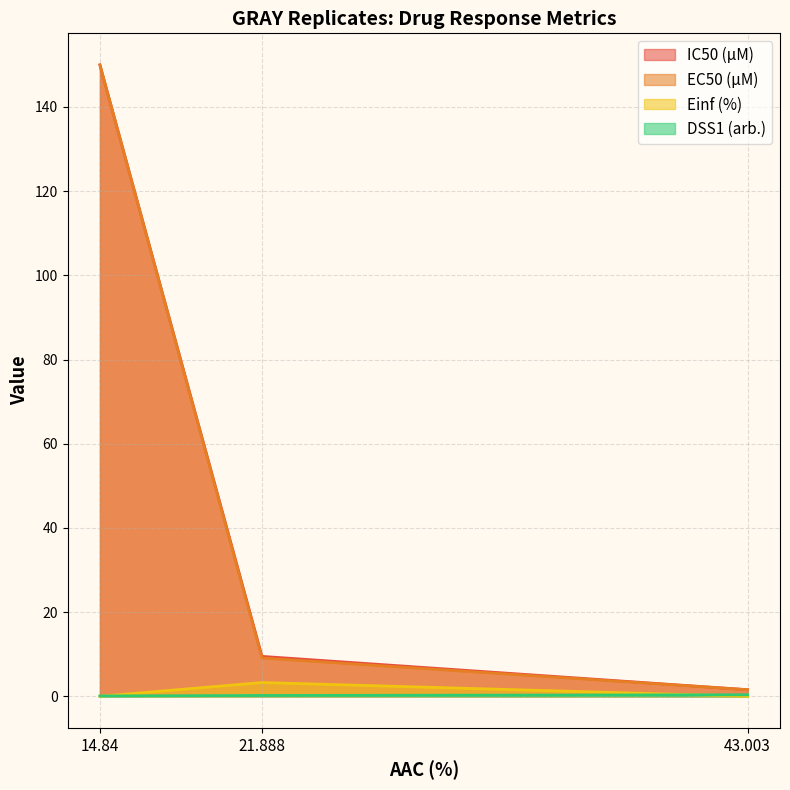

What are all the series names shown in the legend?

IC50 (µM), EC50 (µM), Einf (%), DSS1 (arb.)